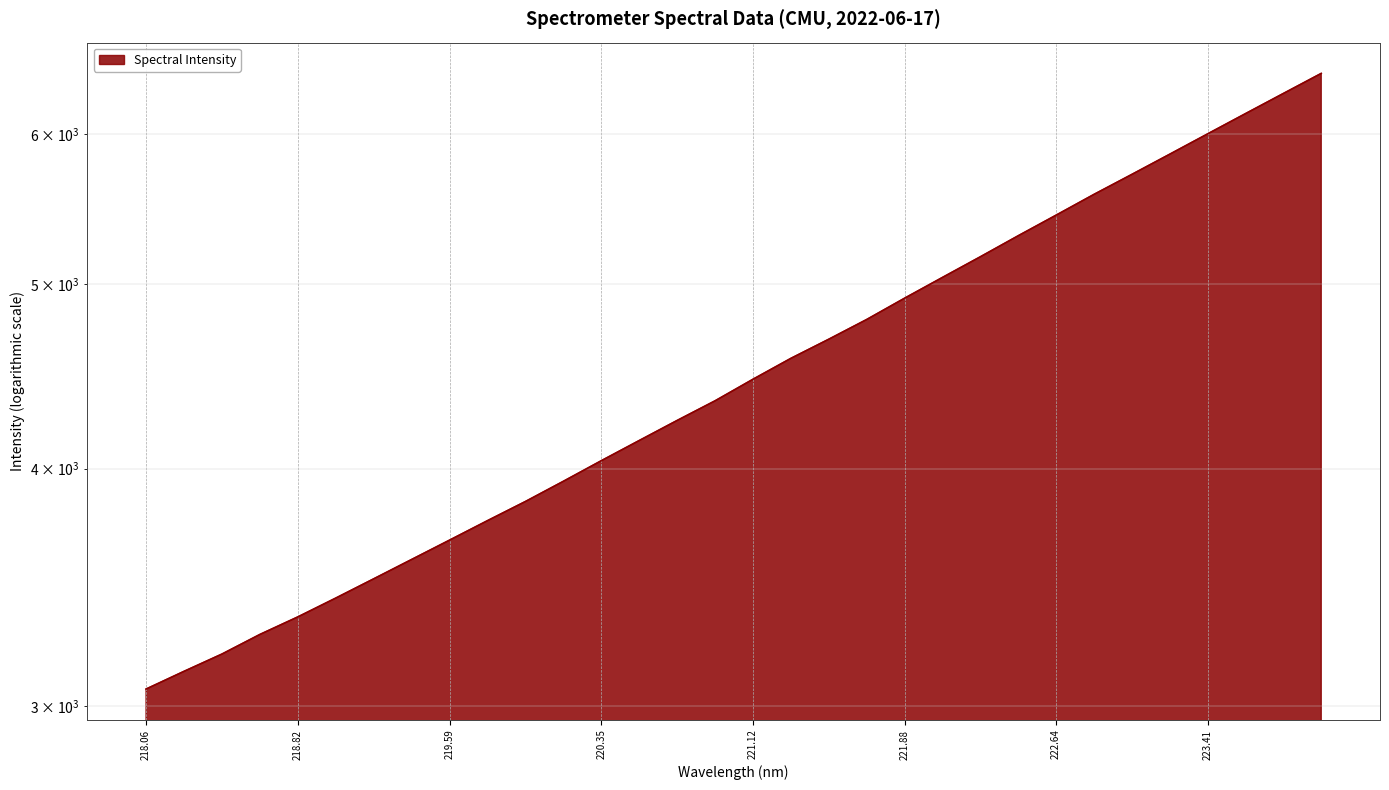

The value at 221.88 is 1934.6. True or false?

False